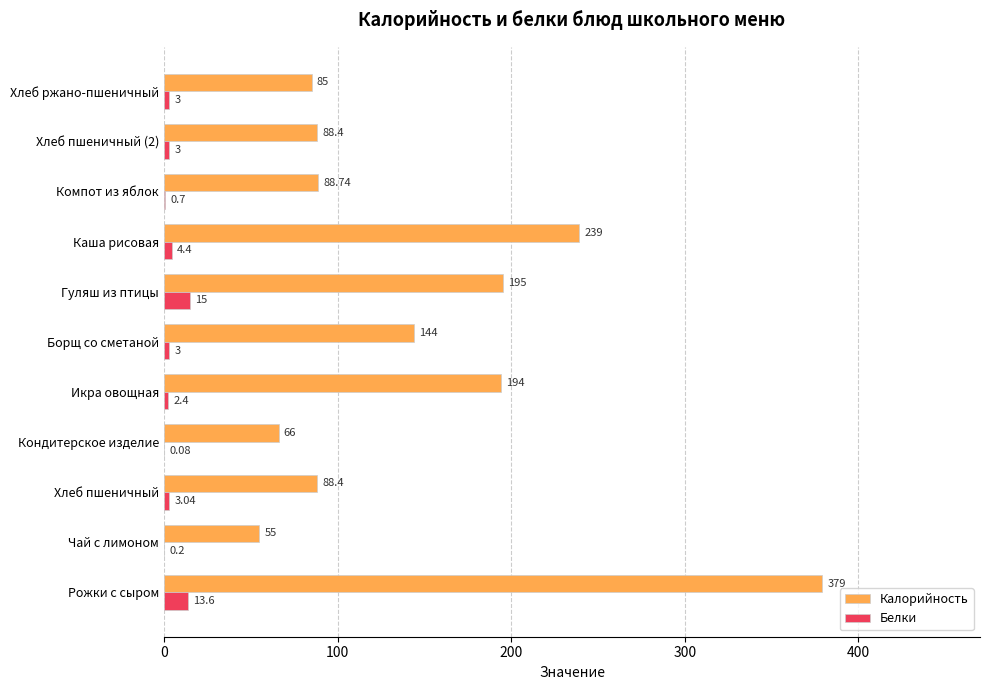

Which series has the widest spread of values?

Калорийность